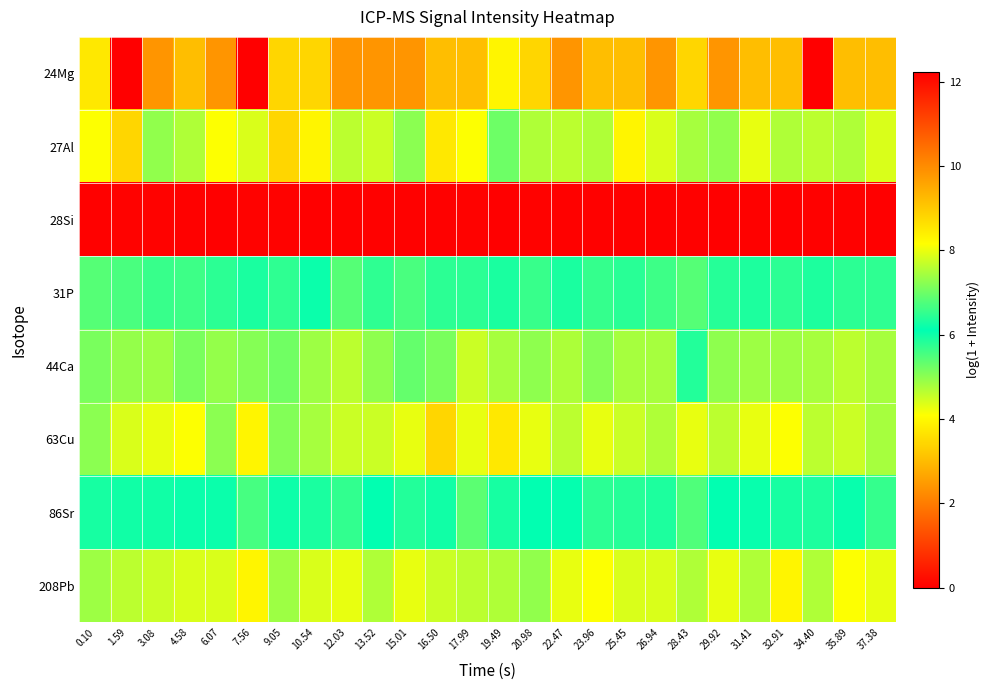

Reading left to right, list all the values displayed in this chart.

24Mg: 0.10=3.7	1.59=0.0	3.08=2.4	4.58=3.0	6.07=2.4	7.56=0.0	9.05=3.4	10.54=3.4	12.03=2.4	13.52=2.4	15.01=2.4	16.50=3.0	17.99=3.0	19.49=3.9	20.98=3.4	22.47=2.4	23.96=3.0	25.45=3.0	26.94=2.4	28.43=3.4	29.92=2.4	31.41=3.0	32.91=3.0	34.40=0.0	35.89=3.0	37.38=3.0
27Al: 0.10=4.1	1.59=3.4	3.08=4.9	4.58=4.7	6.07=4.1	7.56=4.4	9.05=3.4	10.54=3.9	12.03=4.6	13.52=4.5	15.01=5.0	16.50=3.7	17.99=4.1	19.49=5.3	20.98=4.7	22.47=4.6	23.96=4.7	25.45=3.9	26.94=4.4	28.43=4.8	29.92=4.9	31.41=4.3	32.91=4.7	34.40=4.6	35.89=4.7	37.38=4.4
28Si: 0.10=12.2	1.59=12.2	3.08=12.2	4.58=12.2	6.07=12.2	7.56=12.2	9.05=12.2	10.54=12.2	12.03=12.2	13.52=12.2	15.01=12.2	16.50=12.2	17.99=12.2	19.49=12.2	20.98=12.2	22.47=12.2	23.96=12.2	25.45=12.2	26.94=12.2	28.43=12.2	29.92=12.2	31.41=12.2	32.91=12.2	34.40=12.2	35.89=12.2	37.38=12.2
31P: 0.10=5.4	1.59=5.5	3.08=5.7	4.58=5.6	6.07=5.8	7.56=5.9	9.05=5.7	10.54=6.0	12.03=5.4	13.52=5.7	15.01=5.5	16.50=5.8	17.99=5.8	19.49=5.9	20.98=5.7	22.47=5.9	23.96=5.7	25.45=5.8	26.94=5.6	28.43=5.4	29.92=5.8	31.41=5.9	32.91=5.8	34.40=5.9	35.89=5.8	37.38=5.7
44Ca: 0.10=7.1	1.59=7.3	3.08=7.4	4.58=7.1	6.07=7.3	7.56=7.2	9.05=7.0	10.54=7.4	12.03=7.6	13.52=7.2	15.01=6.9	16.50=7.1	17.99=7.7	19.49=7.4	20.98=7.2	22.47=7.5	23.96=7.2	25.45=7.4	26.94=7.4	28.43=6.4	29.92=7.2	31.41=7.4	32.91=7.4	34.40=7.4	35.89=7.6	37.38=7.4
63Cu: 0.10=5.0	1.59=4.4	3.08=4.3	4.58=4.1	6.07=5.0	7.56=3.9	9.05=5.1	10.54=4.8	12.03=4.5	13.52=4.5	15.01=4.3	16.50=3.4	17.99=4.3	19.49=3.7	20.98=4.3	22.47=4.6	23.96=4.3	25.45=4.5	26.94=4.7	28.43=4.3	29.92=4.6	31.41=4.3	32.91=4.1	34.40=4.6	35.89=4.5	37.38=4.8
86Sr: 0.10=5.9	1.59=6.3	3.08=6.3	4.58=6.0	6.07=6.0	7.56=5.6	9.05=6.2	10.54=6.3	12.03=6.5	13.52=6.1	15.01=6.4	16.50=6.0	17.99=5.4	19.49=5.9	20.98=6.1	22.47=6.1	23.96=5.8	25.45=5.8	26.94=5.9	28.43=5.5	29.92=6.1	31.41=6.2	32.91=6.3	34.40=5.9	35.89=6.2	37.38=5.7
208Pb: 0.10=4.9	1.59=4.6	3.08=4.5	4.58=4.4	6.07=4.4	7.56=3.9	9.05=4.9	10.54=4.4	12.03=4.3	13.52=4.7	15.01=4.3	16.50=4.5	17.99=4.6	19.49=4.7	20.98=4.9	22.47=4.3	23.96=4.1	25.45=4.4	26.94=4.4	28.43=4.7	29.92=4.3	31.41=4.7	32.91=3.9	34.40=4.7	35.89=4.1	37.38=4.3